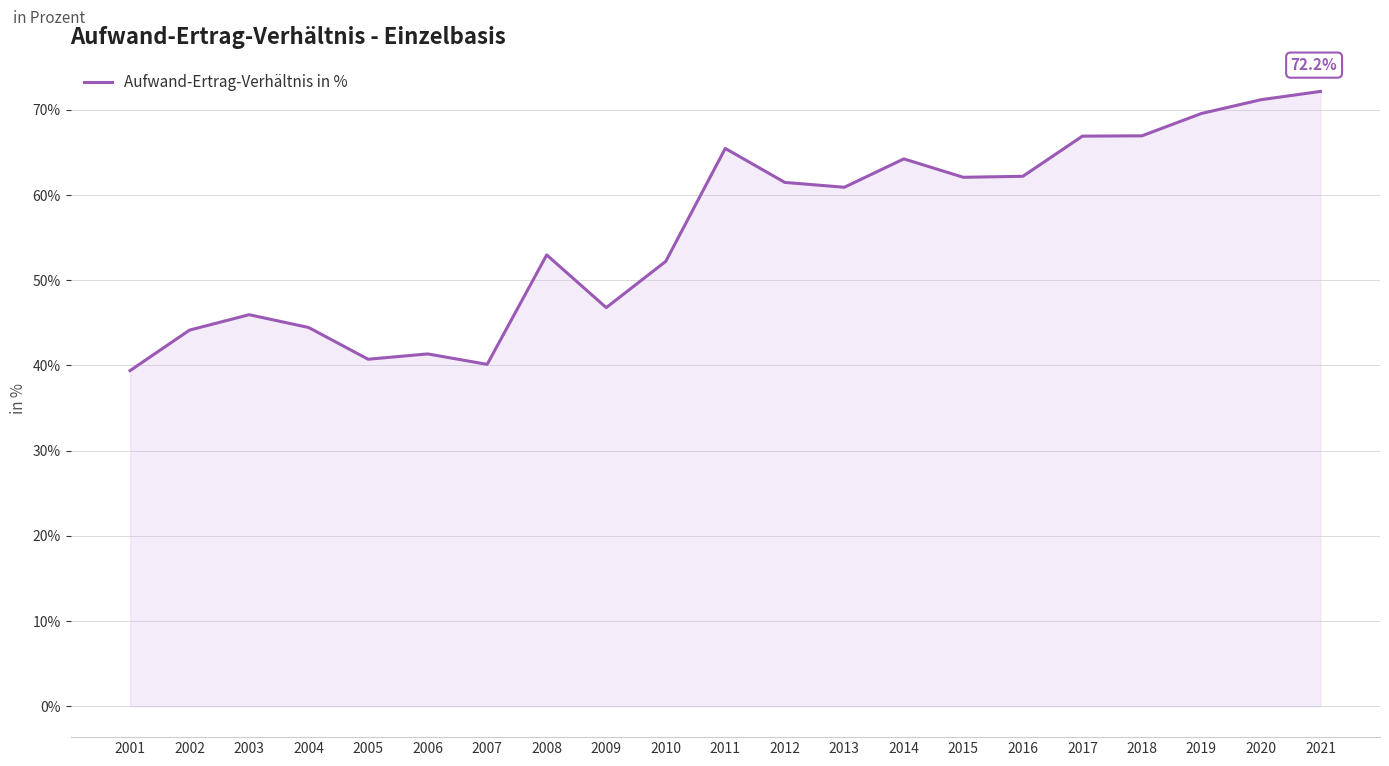

What is the difference between the values at 2009 and 2015?

15.3